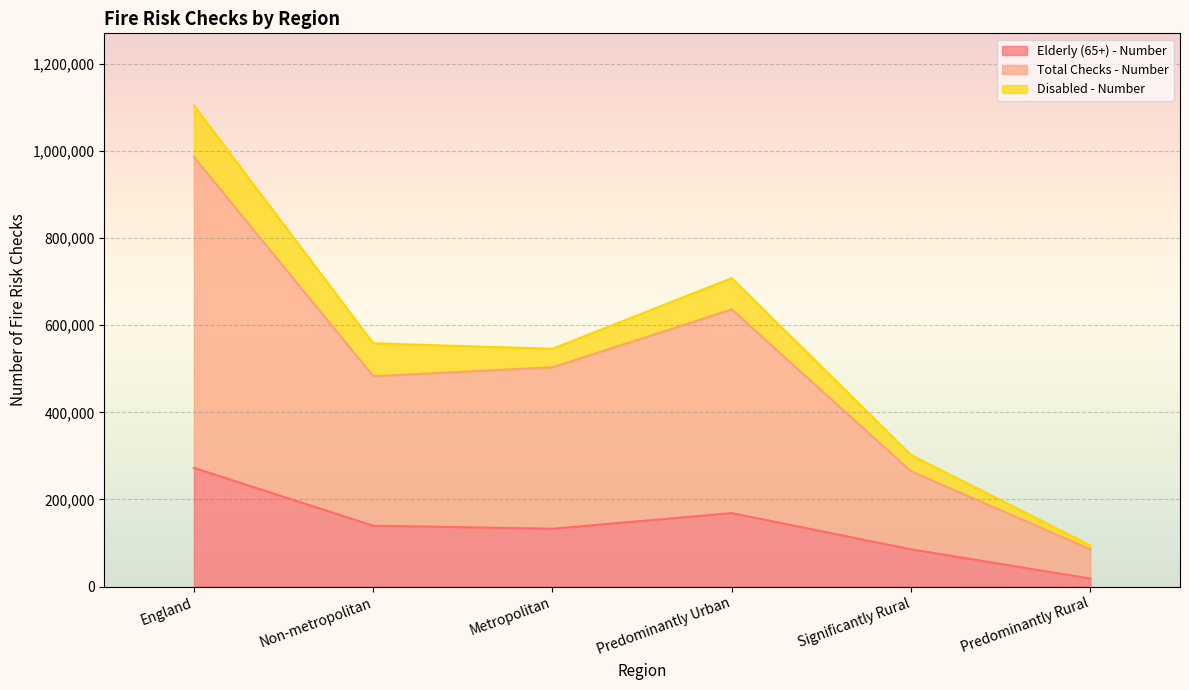

At how many categories does at least one series exceed 579928?

2